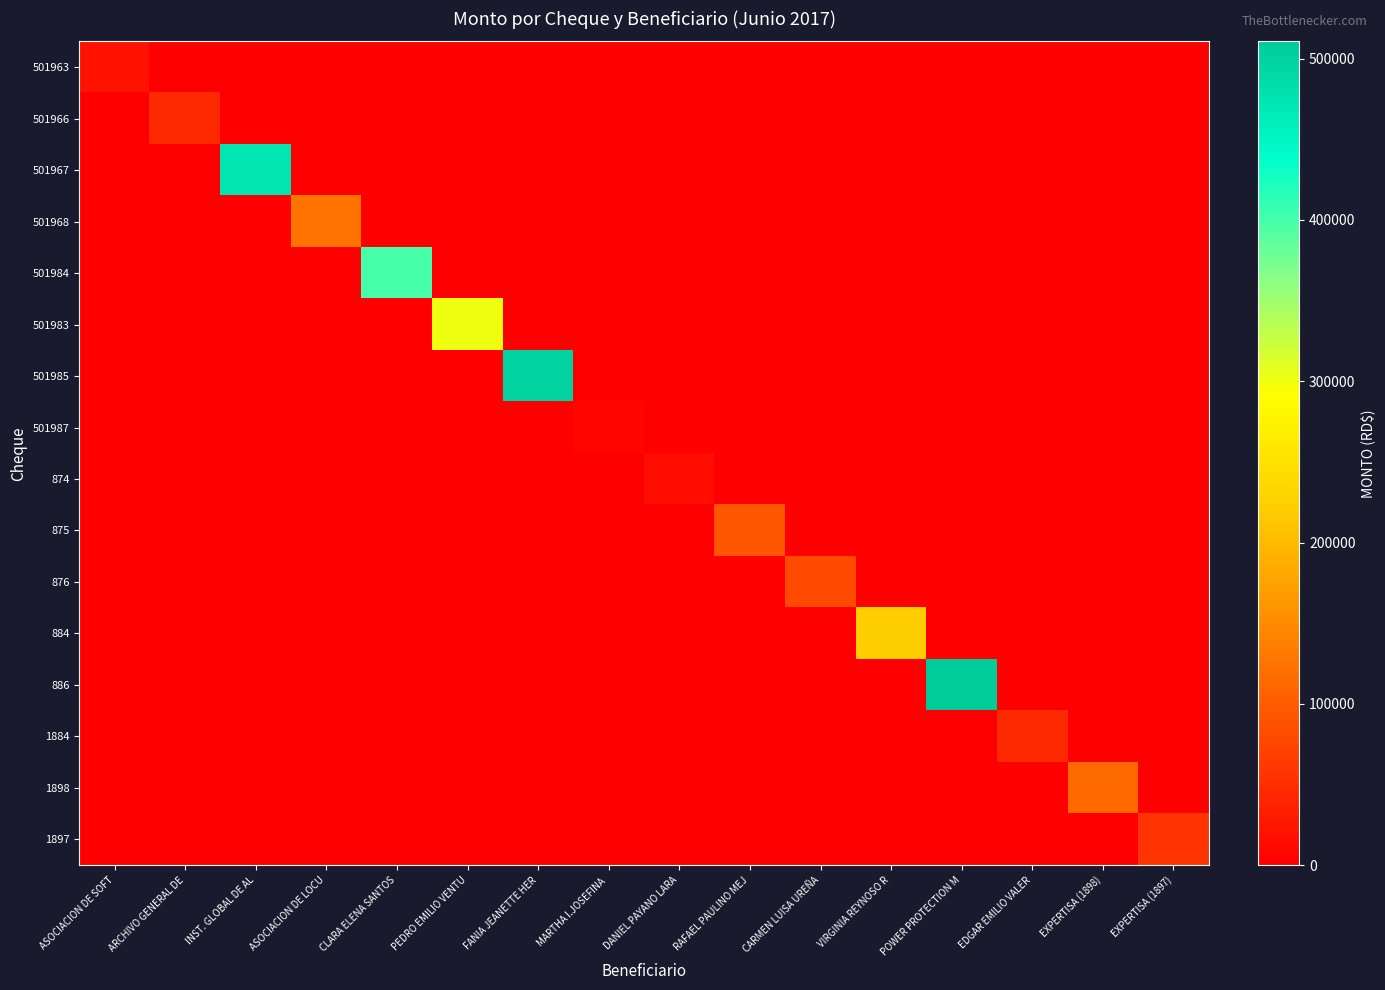

List the series in order of their peak value, lowest first.

501987, 874, 501963, 501966, 1884, 1897, 876, 875, 1898, 501968, 884, 501983, 501984, 501967, 501985, 886